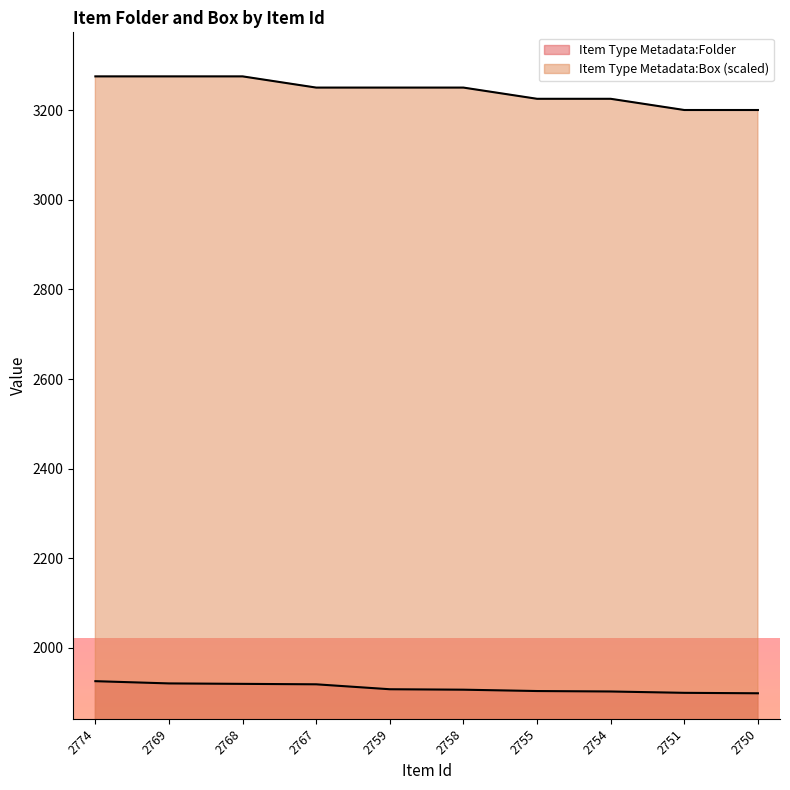

What is the difference between the maximum and minimum values in the Item Type Metadata:Box series?

75